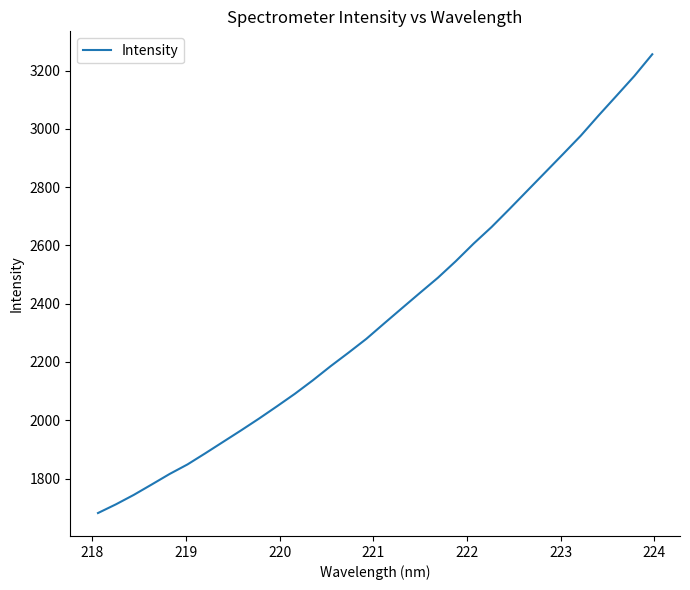

What is the sum of all values?

75646.4